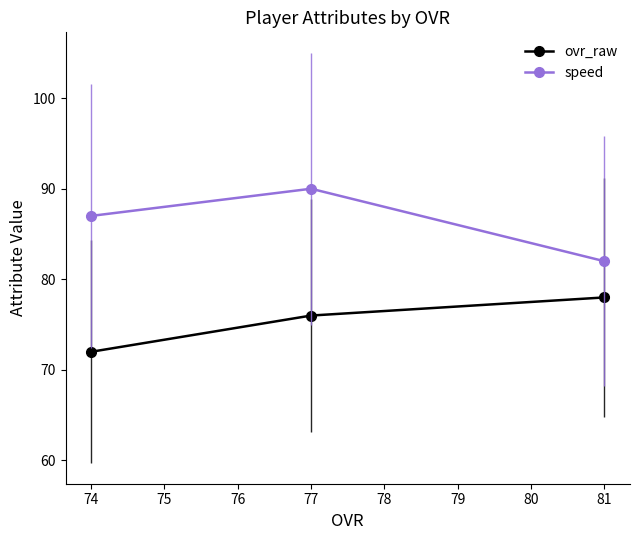

How many distinct data groups are displayed?

2